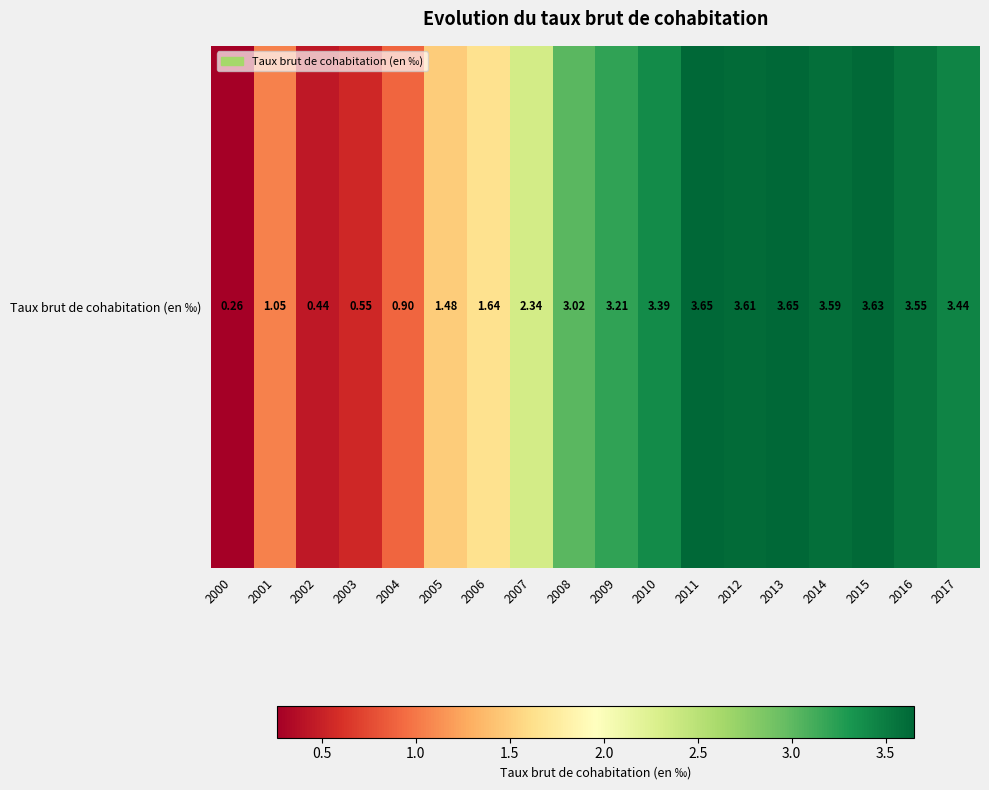

Where does the data first go above 3?

2008